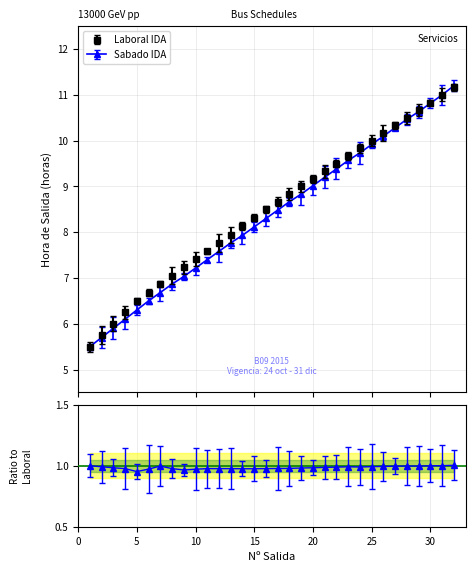

What is the sum of all Laboral IDA values?

272.2